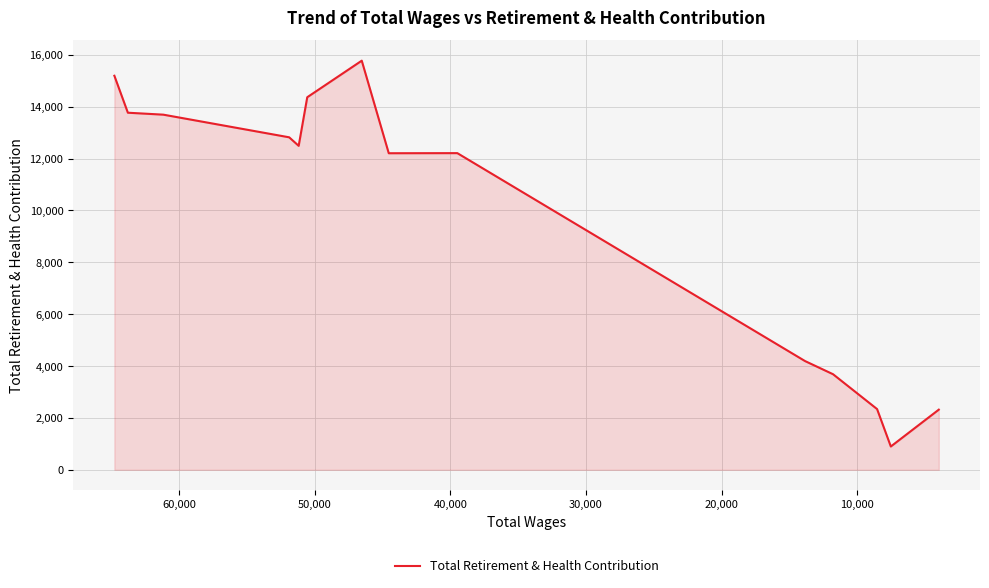

How many series are shown in this chart?

1